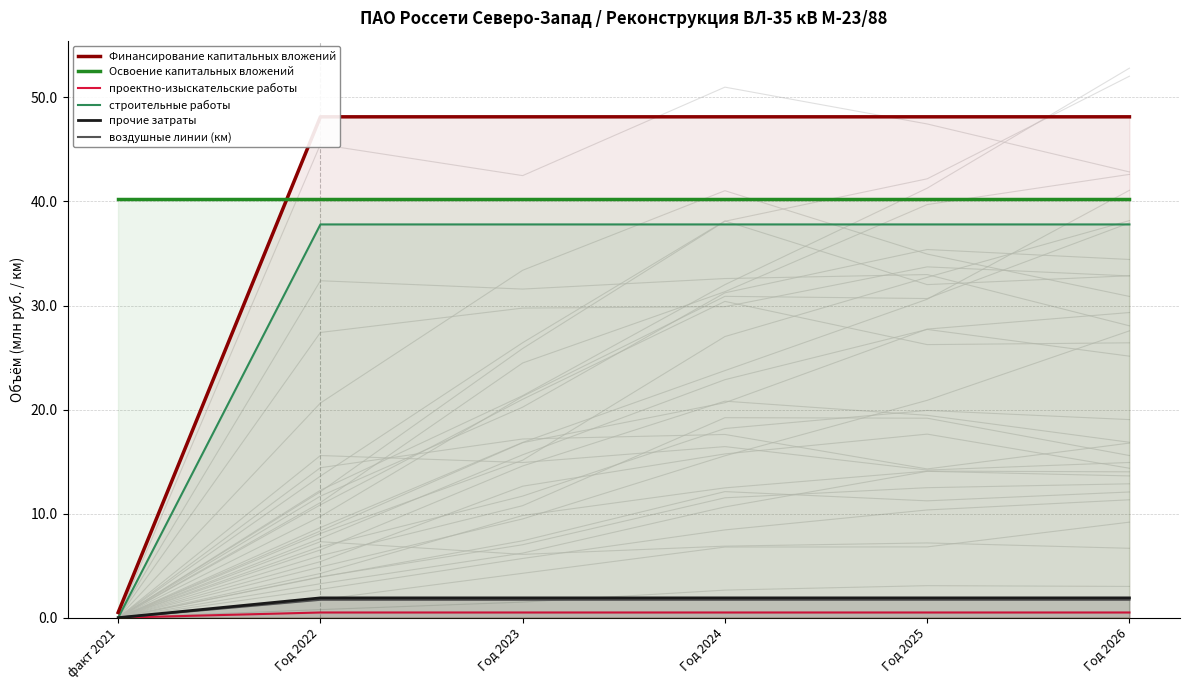

What is the sum of all воздушные линии (км) values?

8.6